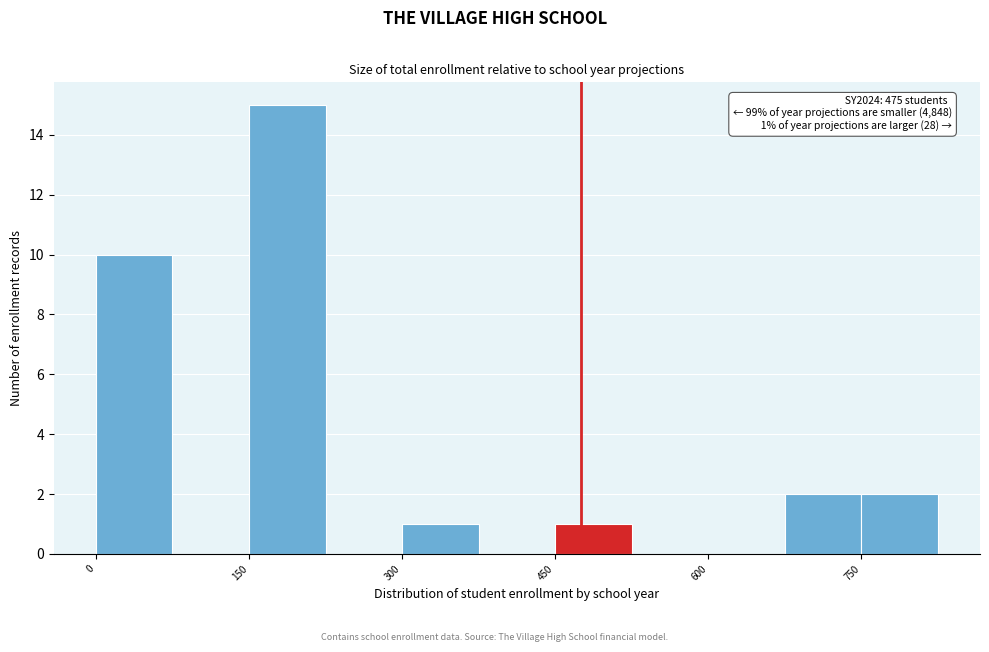

Around what value on the x-axis is the tallest bar? Give the approximate position of its centre, as read against the axis.

180